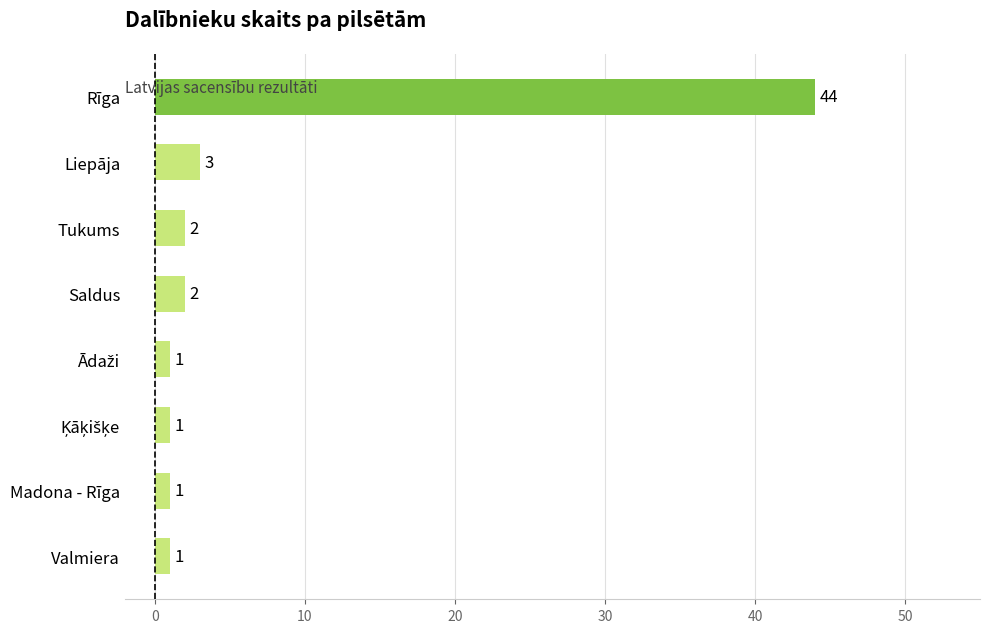

How many data points are less than 2?

4